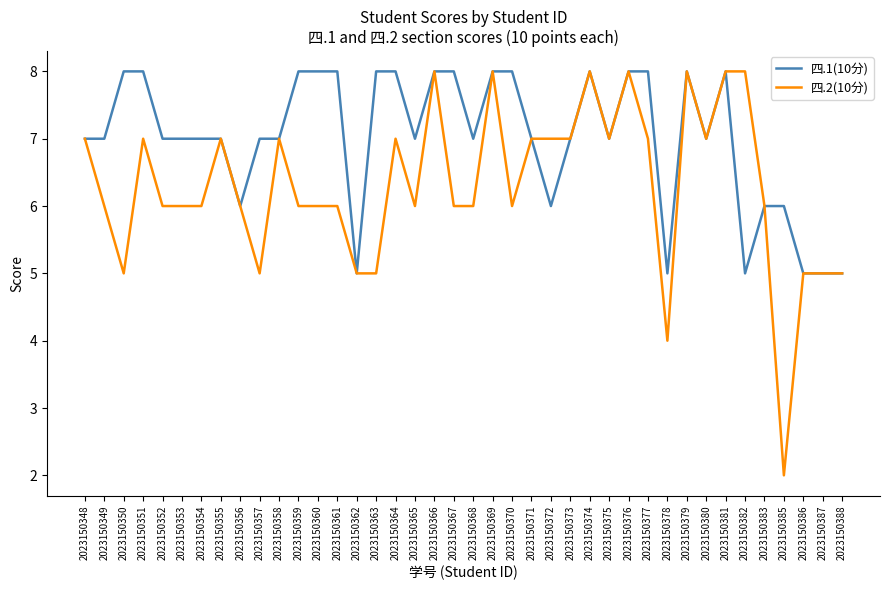

The 四.1(10分) series shows 5 at 2023150382. True or false?

True